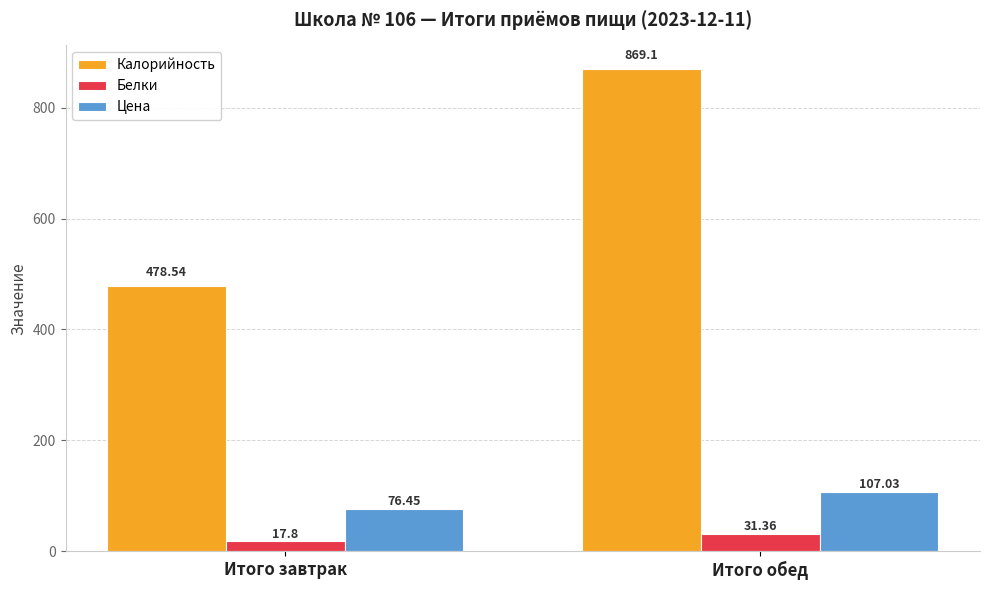

Where is Цена nearest to the value 91?

Итого завтрак